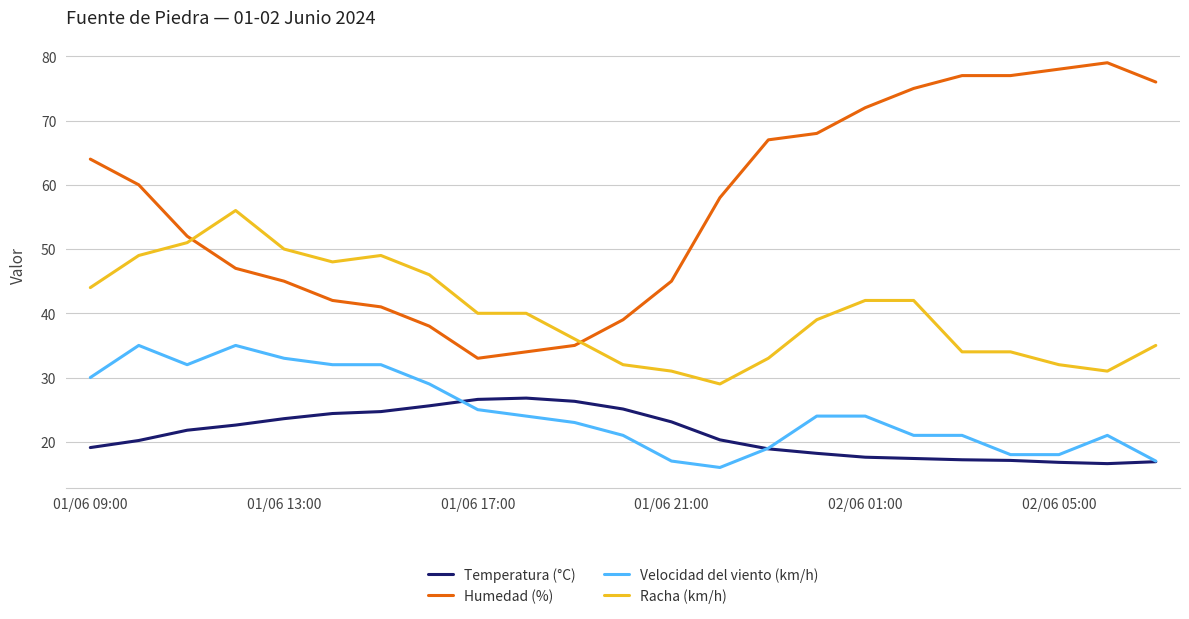

Rank the series by their maximum value, from highest to lowest.

Humedad (%), Racha (km/h), Velocidad del viento (km/h), Temperatura (°C)